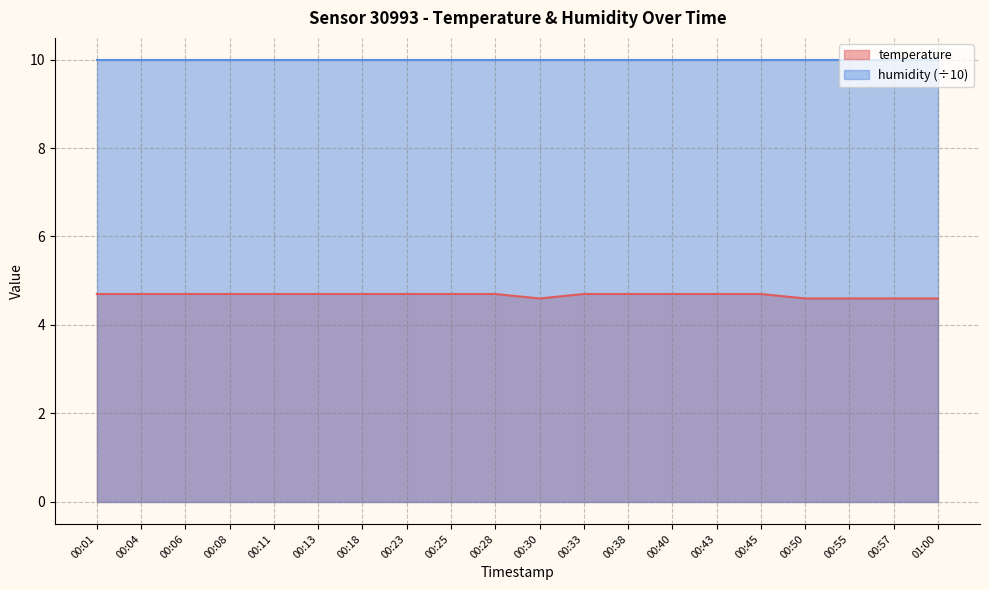

What is the sum of the values at 00:33 and 00:04?

9.4